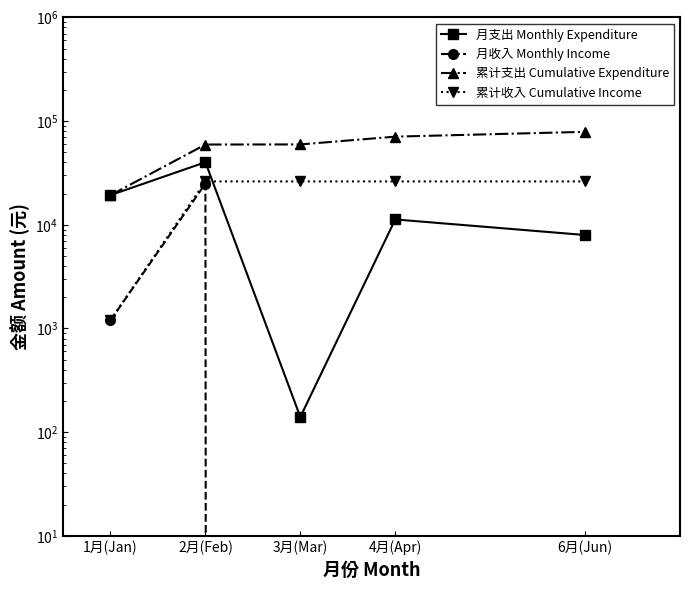

Where does the 累计支出 Cumulative Expenditure series first go above 59601?

3月(Mar)